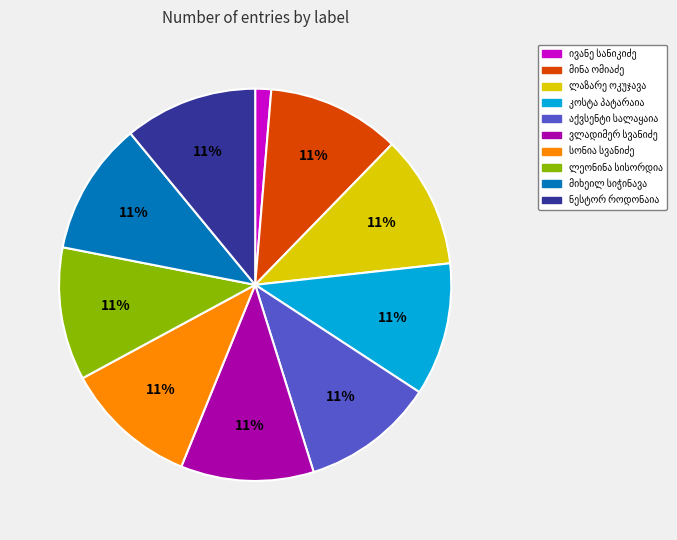

Does any single category account for the majority?

No